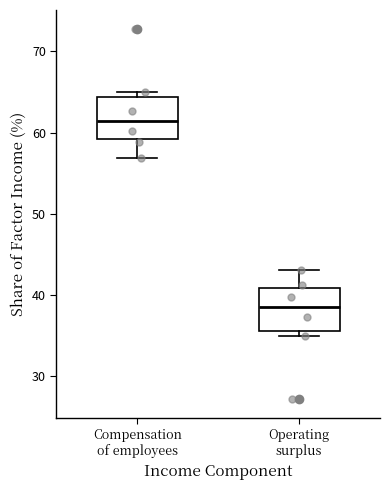

Which box has the highest median line?

Compensation of employees